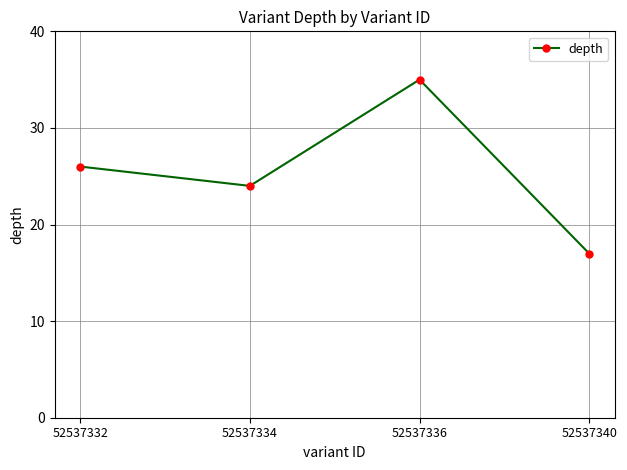

Count the number of categories in the chart.

4